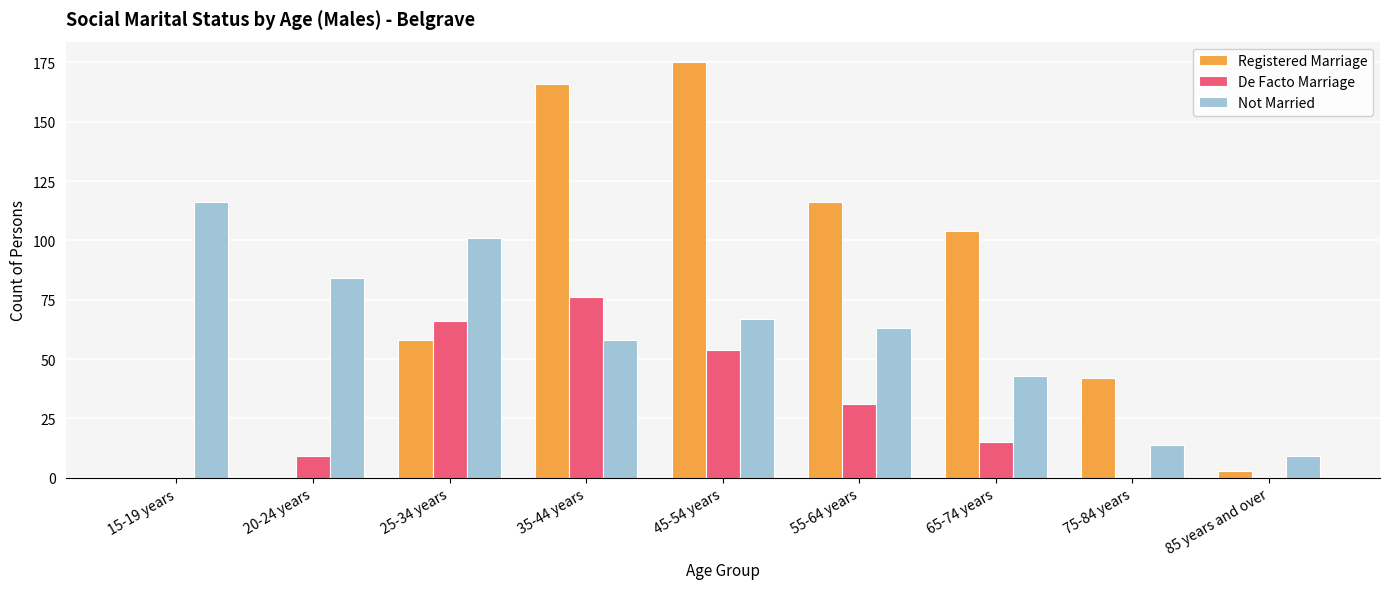

What is the sum of all Registered Marriage values?

664